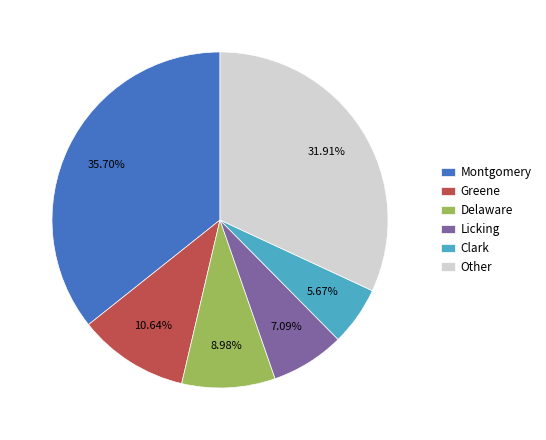

How many segments does this pie chart have?

6